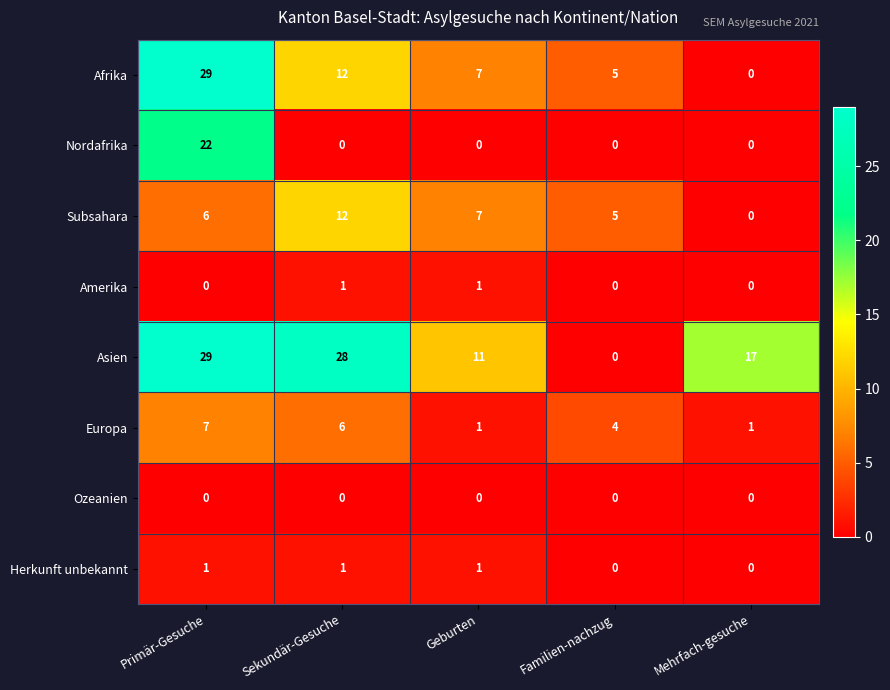

What is the average value of the Subsahara series?

6